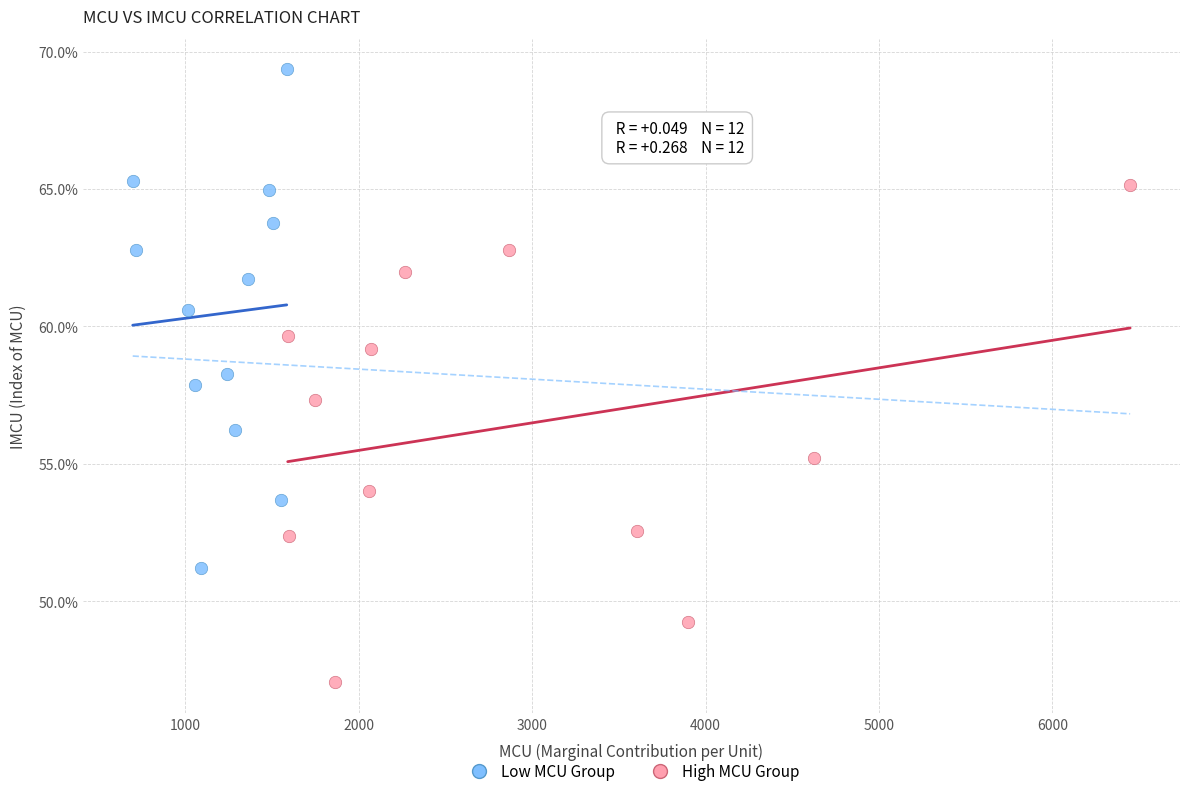

Which series contains the highest Y value?

Low MCU Group